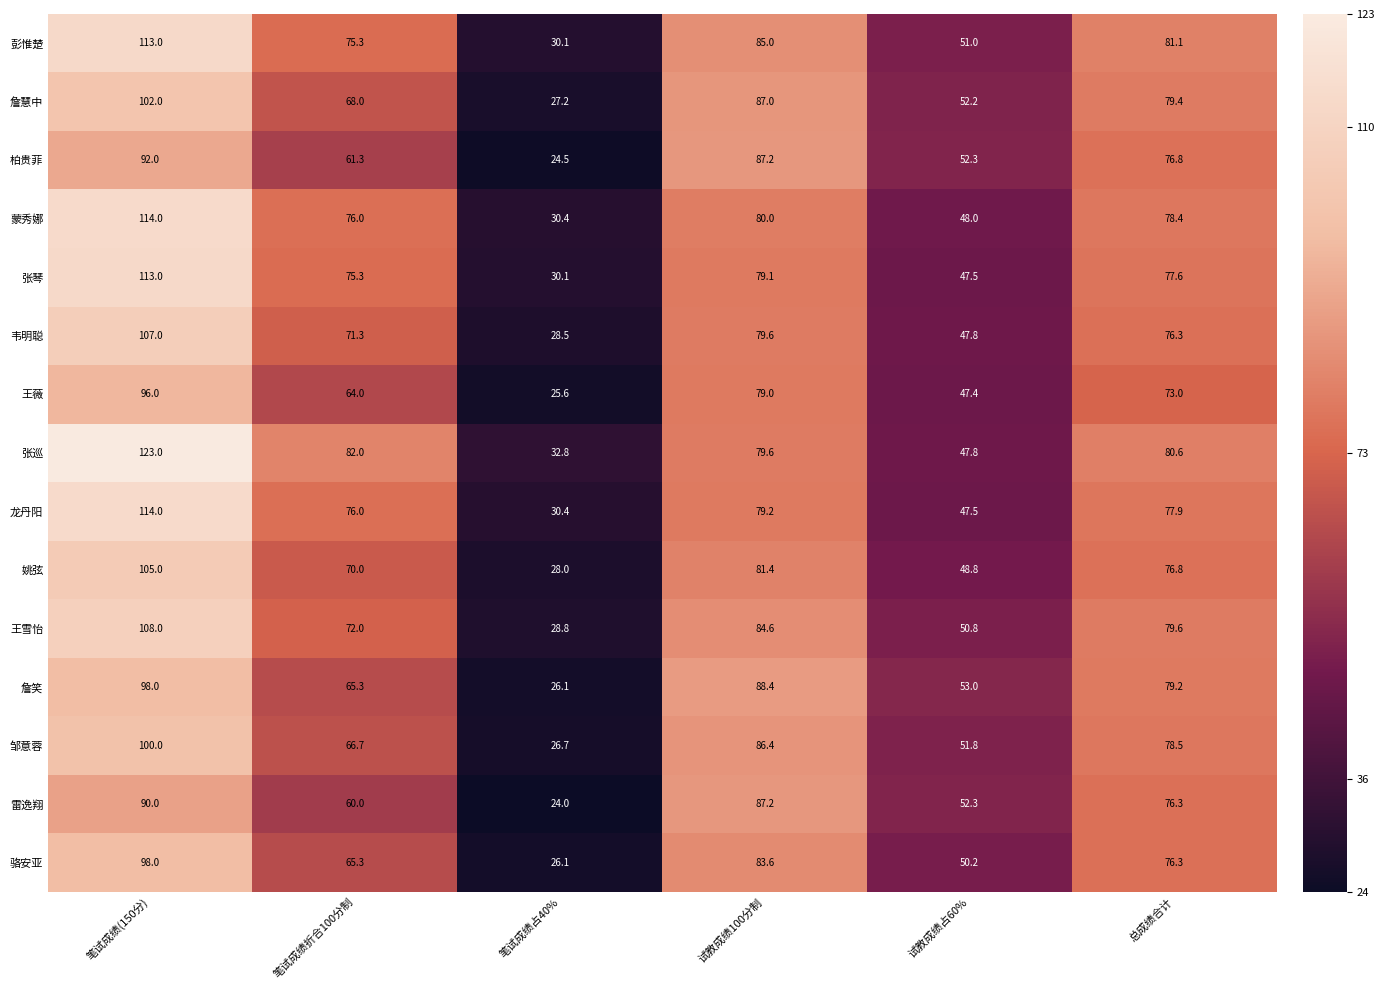

Which category has the highest value in the 雷逸翔 series?

笔试成绩(150分)